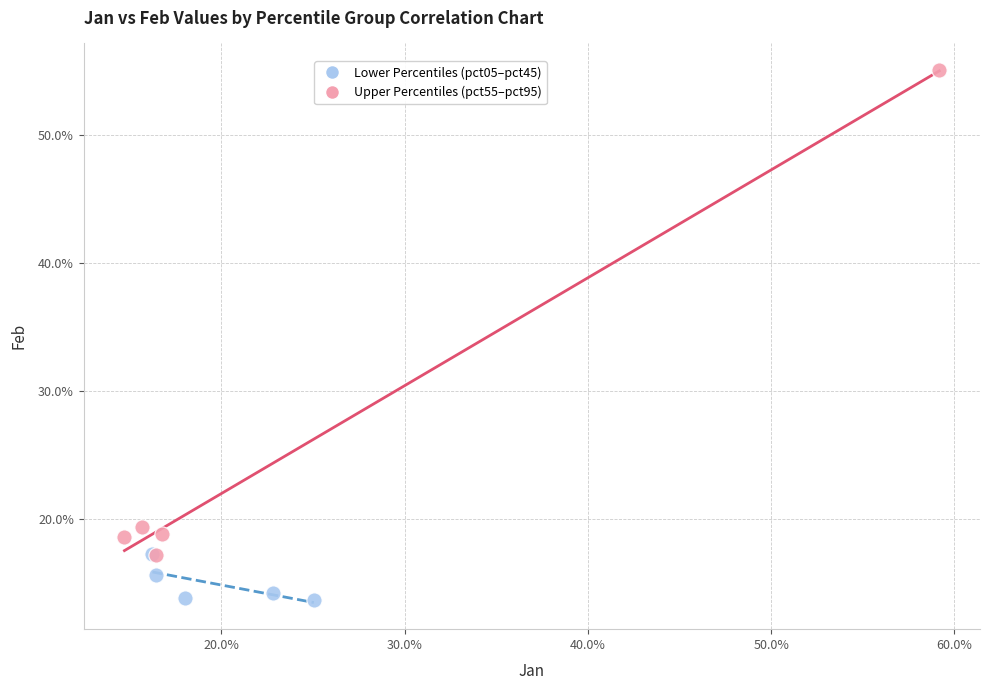

What are all the series names shown in the legend?

Lower Percentiles (pct05–pct45), Upper Percentiles (pct55–pct95)